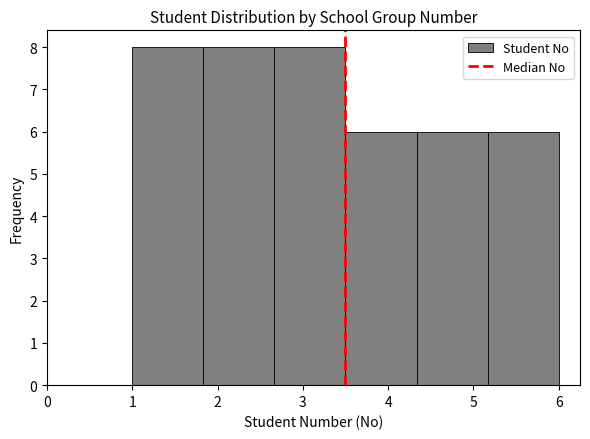

How tall is the bar that spans 5.2 to 6.0 on the x-axis? Neither the bar edges nor the heights are printed on the chart, so give them approximately, as read against the axes.

6